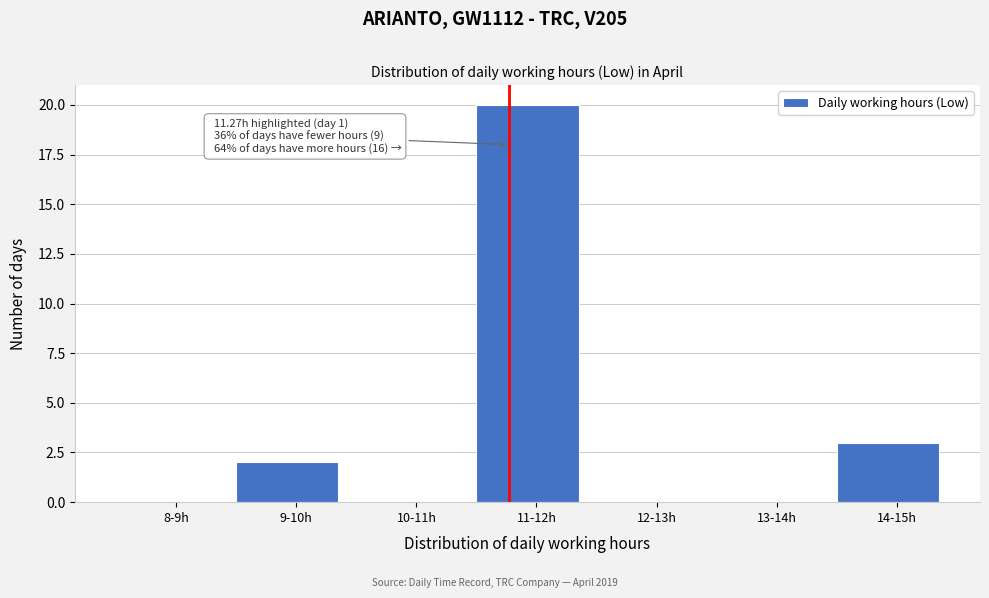

Reading left to right, what are all the values shown in this chart?

8-9h=0	9-10h=2	10-11h=0	11-12h=20	12-13h=0	13-14h=0	14-15h=3